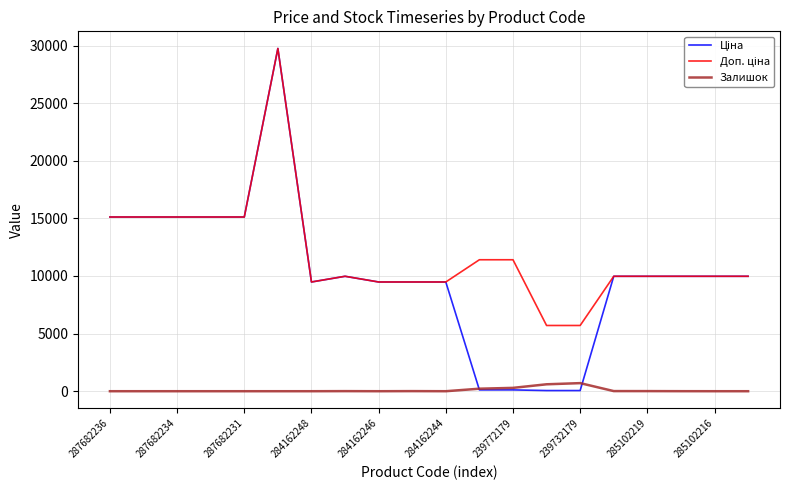

How many lines are shown in the chart?

3